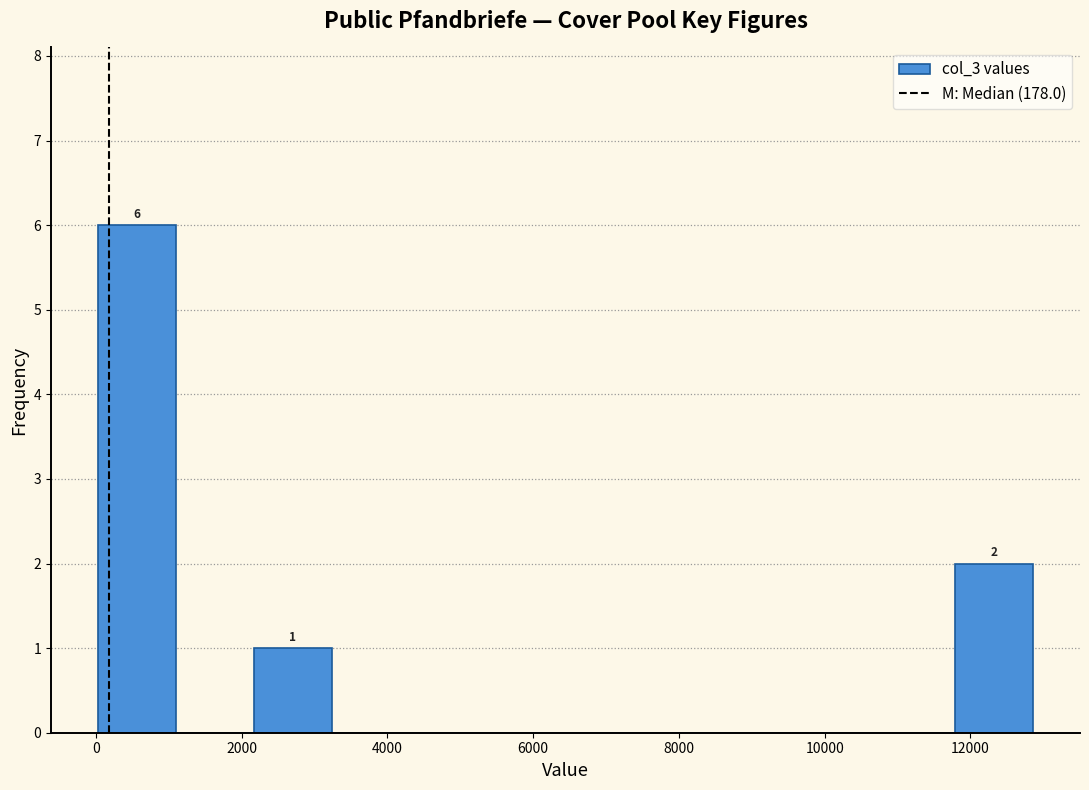

Which range on the x-axis has the tallest bar?

0 to 1000